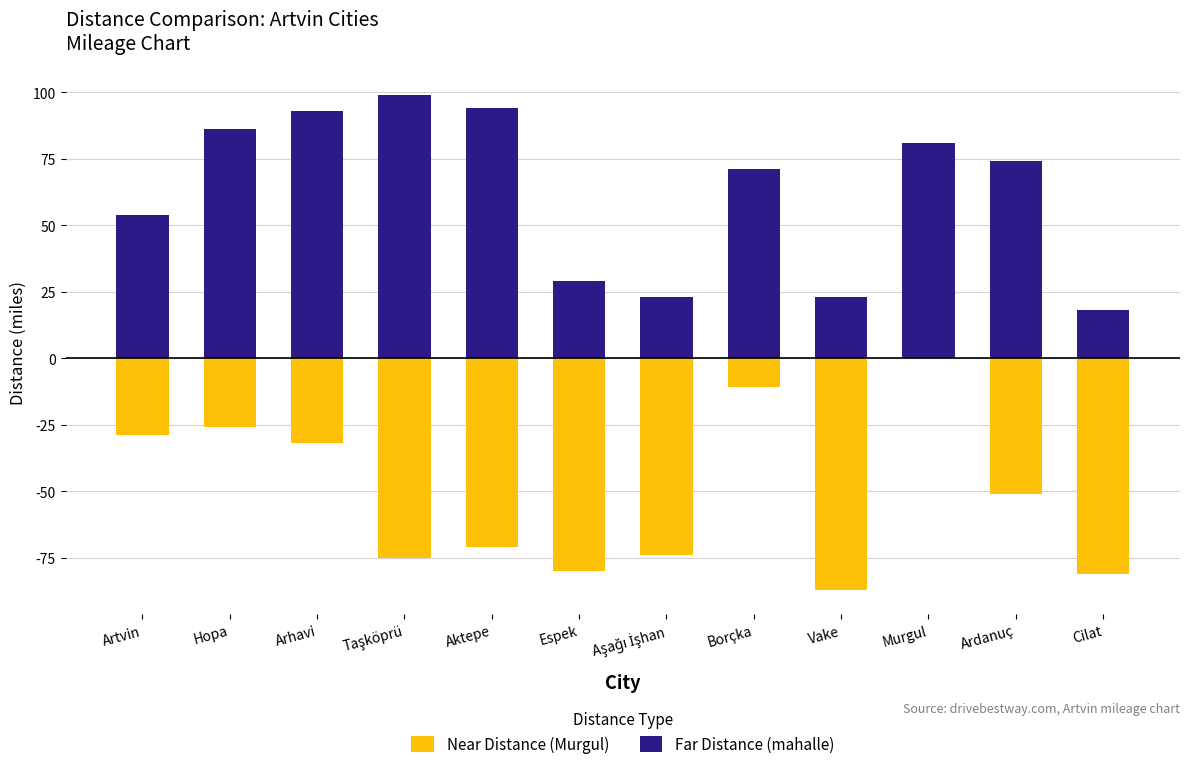

What is the sum of the Far Distance (mahalle) values at Cilat and Hopa?

104